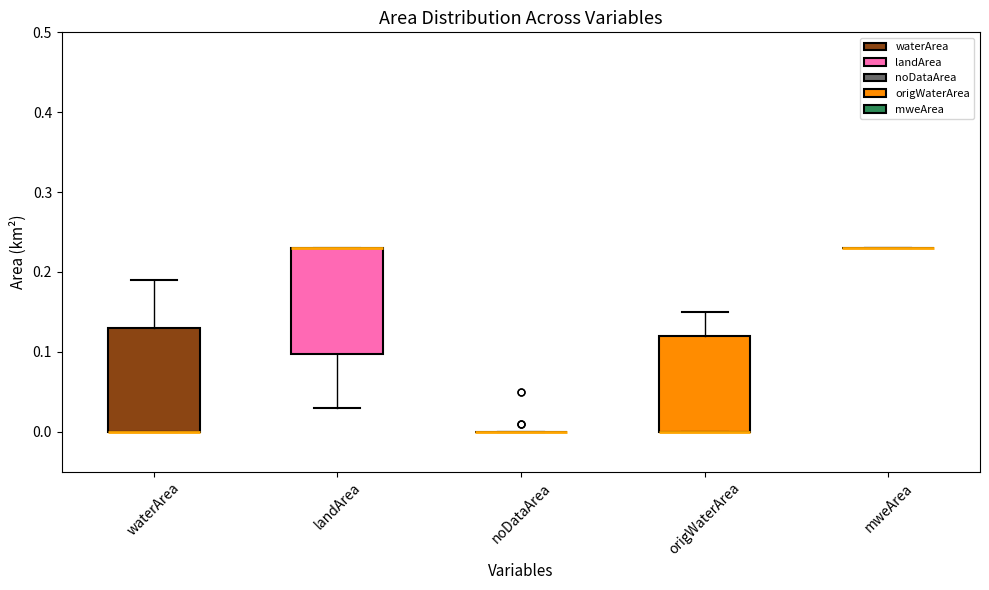

Reading left to right, read every box against the y-axis: the position of its median line, the range the box covers, and the ends of its whiskers. The values are not printed on the chart, so give them approximately, as read against the axis.

waterArea: median 0.00 (drawn on the box's lower edge), box 0.00 to 0.13, whiskers 0.00 to 0.19
landArea: median 0.23 (drawn on the box's upper edge), box 0.10 to 0.23, whiskers 0.03 to 0.23
noDataArea: box collapsed to a line at 0.00, whiskers 0.00 to 0.00
origWaterArea: median 0.00 (drawn on the box's lower edge), box 0.00 to 0.12, whiskers 0.00 to 0.15
mweArea: box collapsed to a line at 0.23, whiskers 0.23 to 0.23